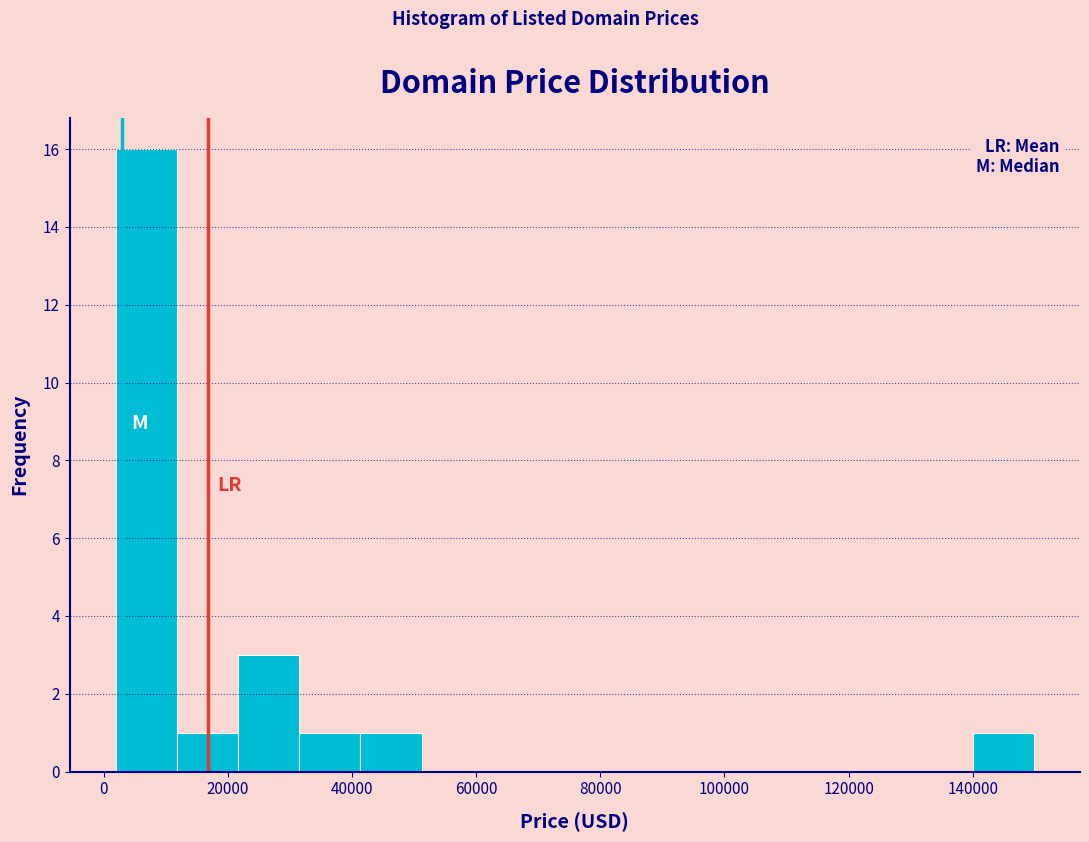

Over which range of the x-axis is the bar tallest?

2000 to 12000